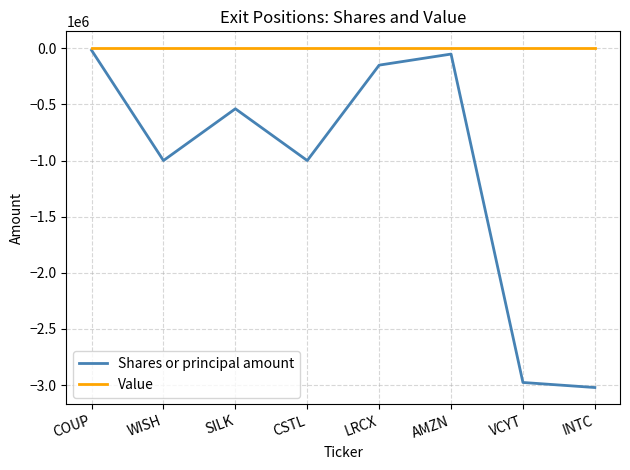

True or false: Shares or principal amount has more than 2 interior local peaks.

False